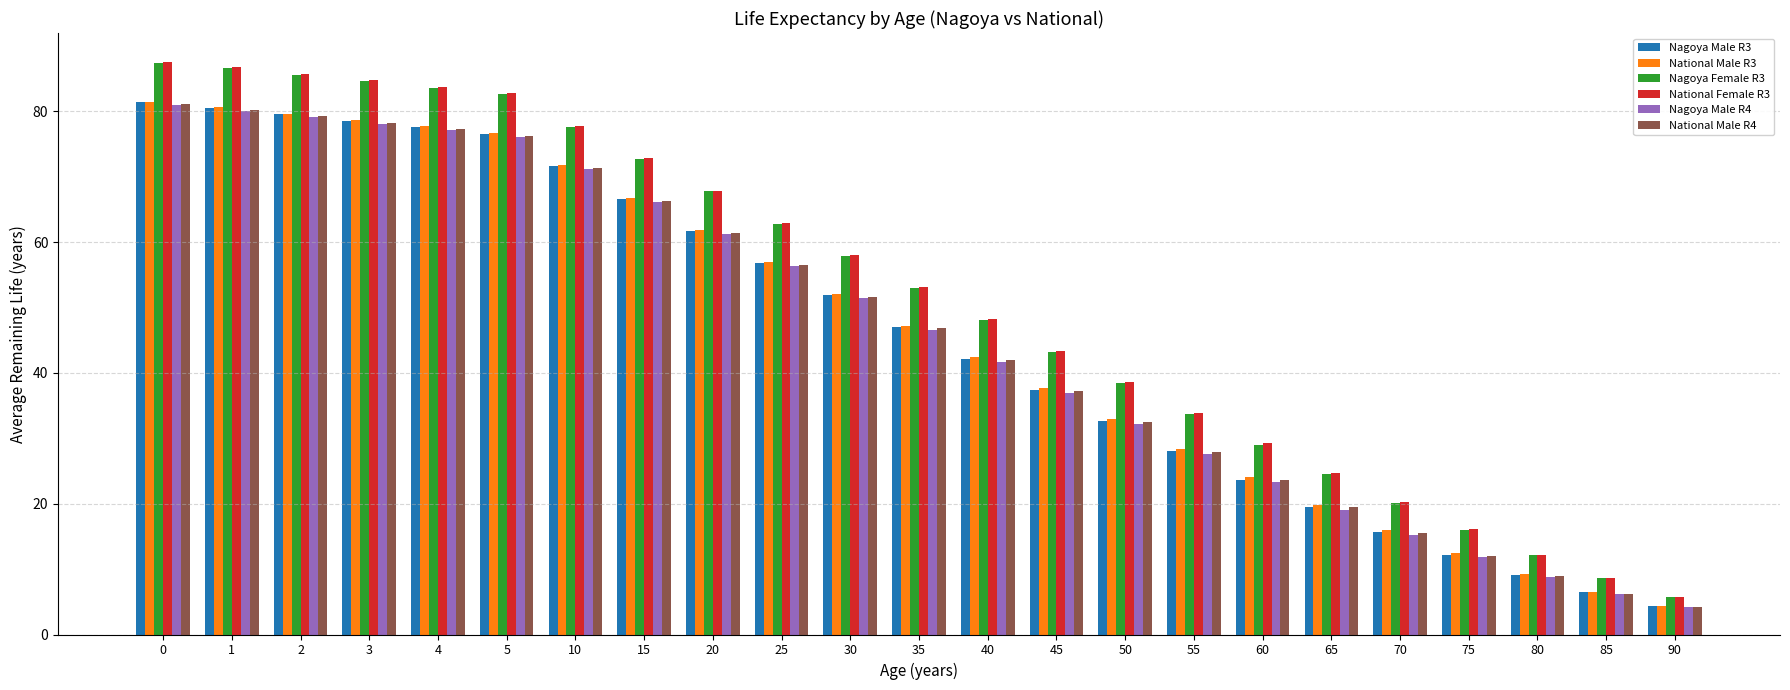

What is the sum of the Nagoya Female R3 values at 3 and 60?

113.6